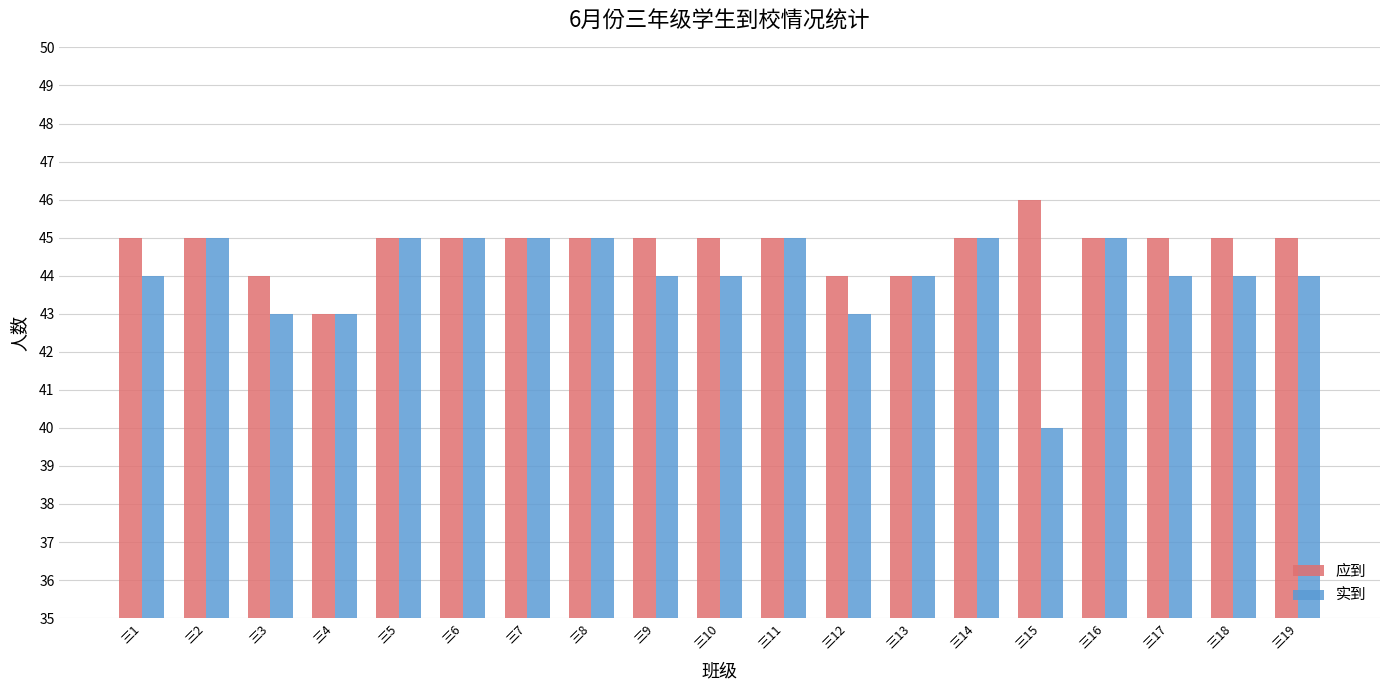

List the series in order of their peak value, lowest first.

实到, 应到